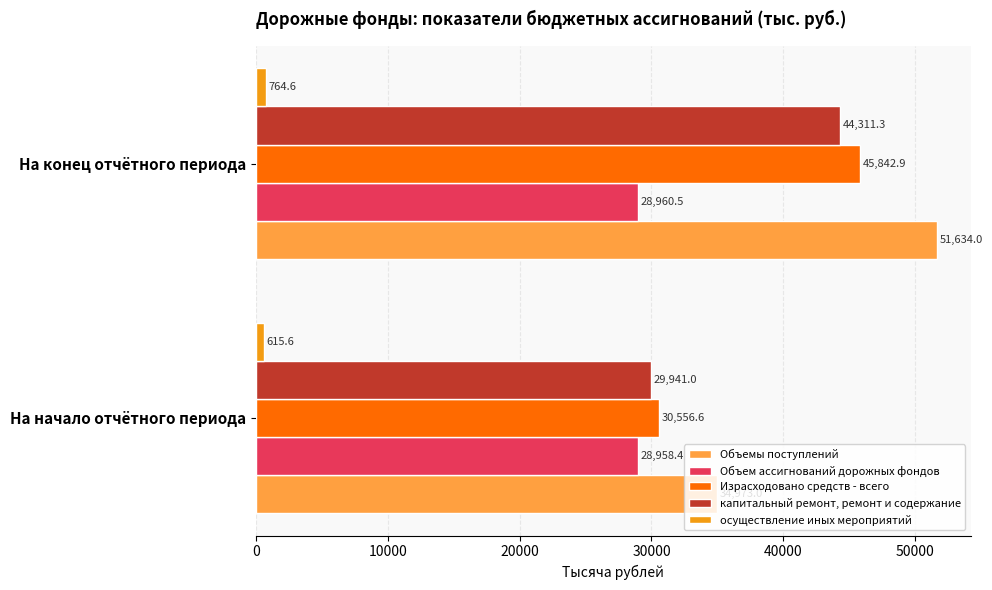

Which series has the largest range (max minus min)?

Объемы поступлений